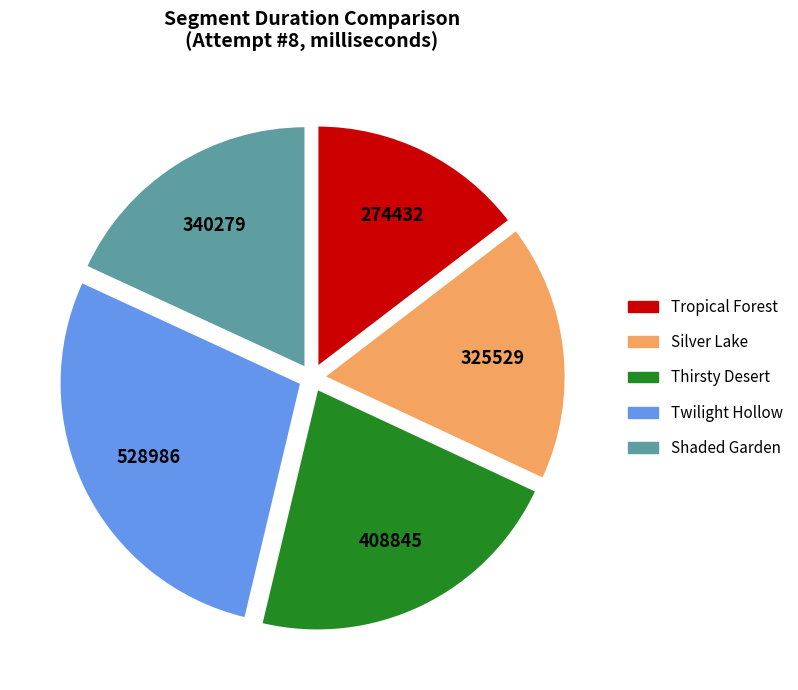

Which category has the biggest portion of the pie?

Twilight Hollow